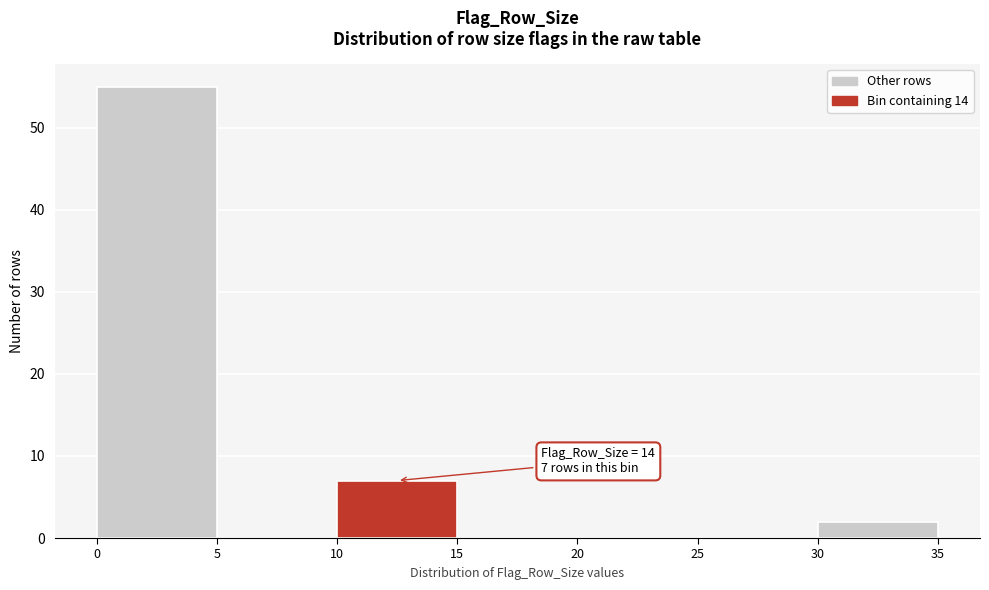

Over which range of the x-axis is the bar tallest?

0 to 5